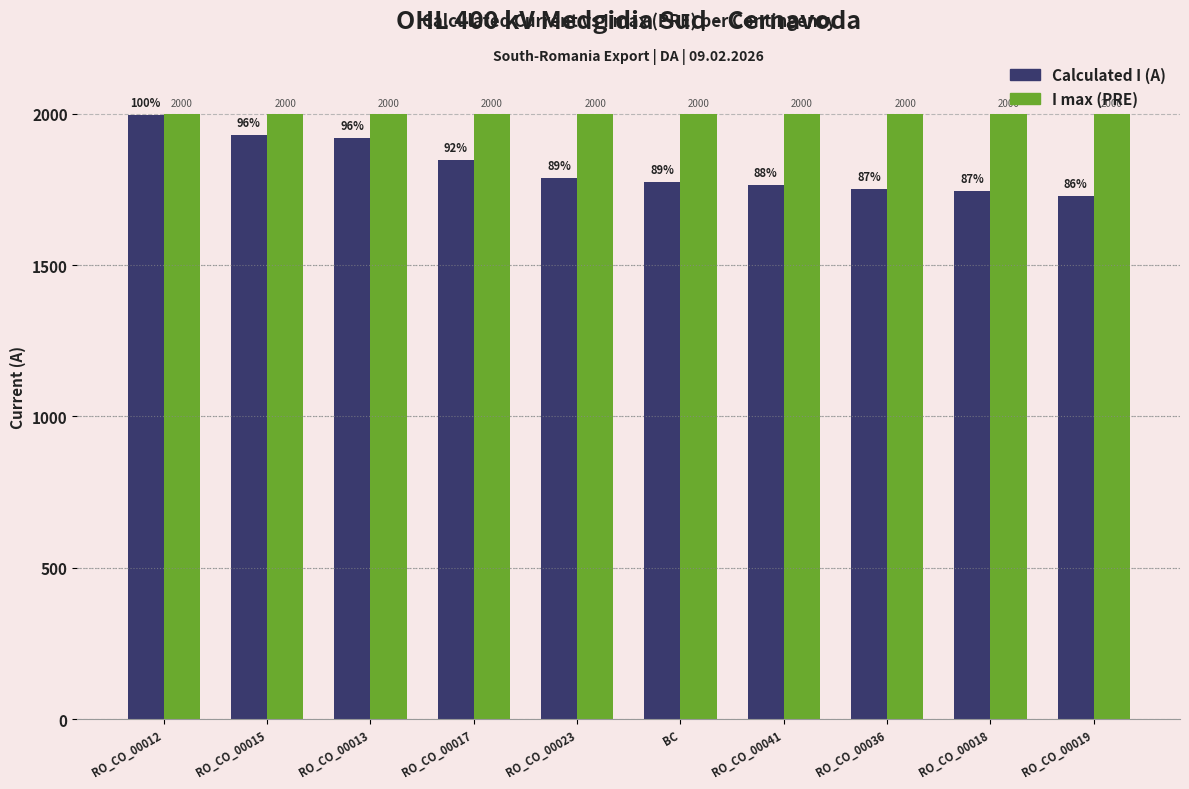

What position from the right is RO_CO_00015?

9